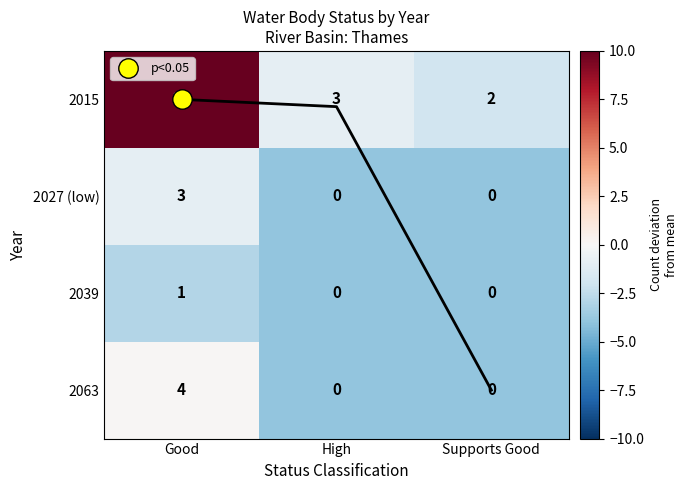

Rank the series by their maximum value, from highest to lowest.

2015, 2063, 2027 (low), 2039